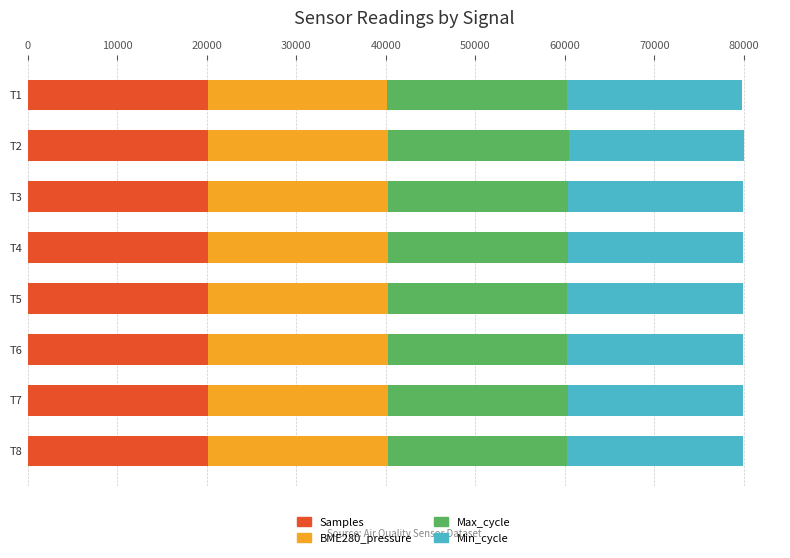

Count the number of categories in the chart.

8